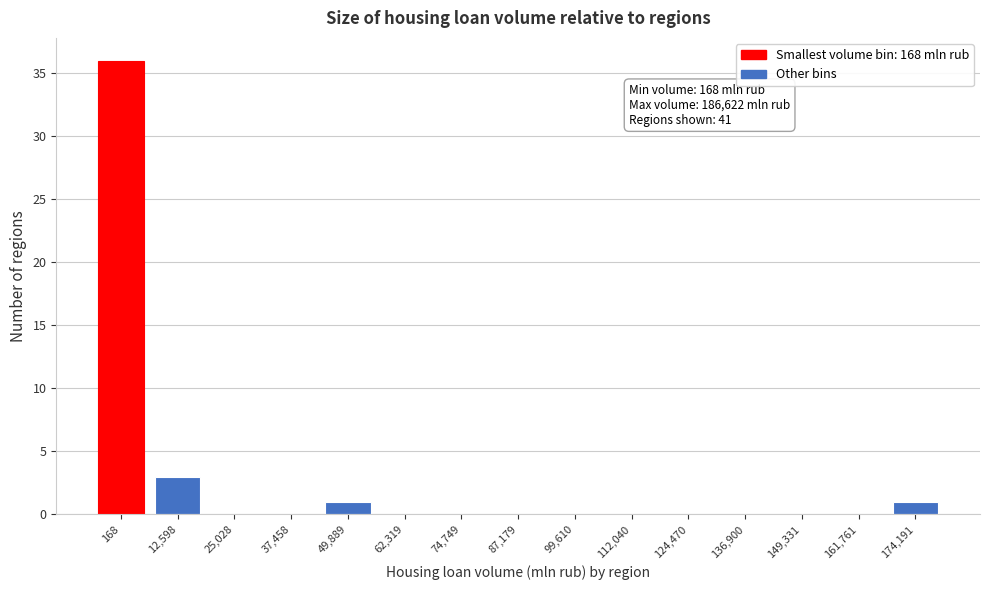

Reading left to right, list all the values displayed in this chart.

168=36	12,598=3	25,028=0	37,458=0	49,889=1	62,319=0	74,749=0	87,179=0	99,610=0	112,040=0	124,470=0	136,900=0	149,331=0	161,761=0	174,191=1